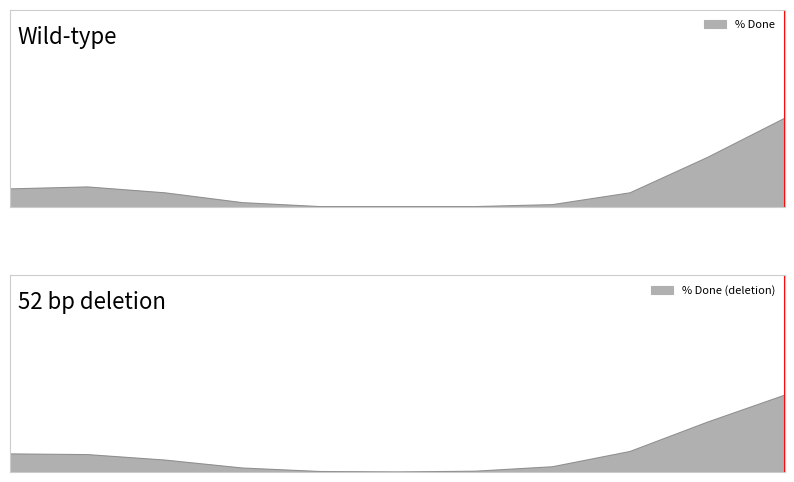

The chart shows a value of 0 at 738. True or false?

True